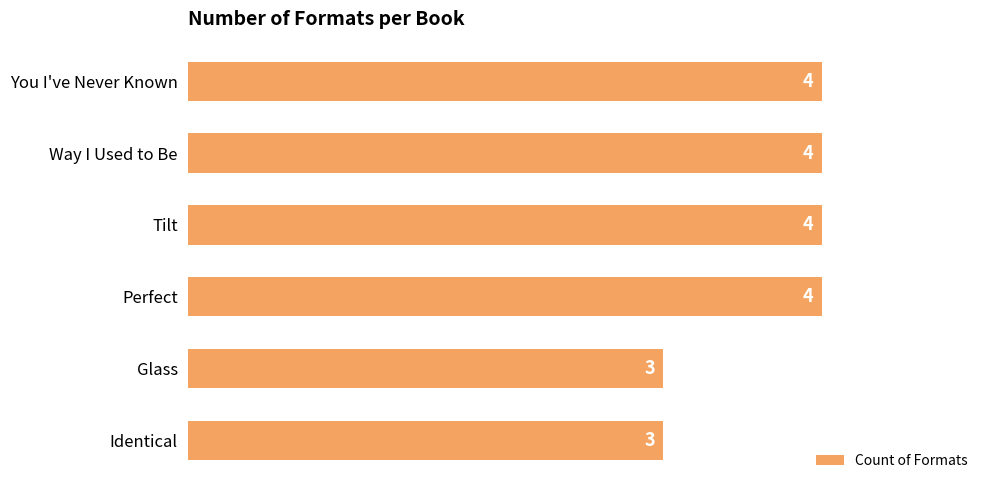

What value does the data have at Way I Used to Be?

4